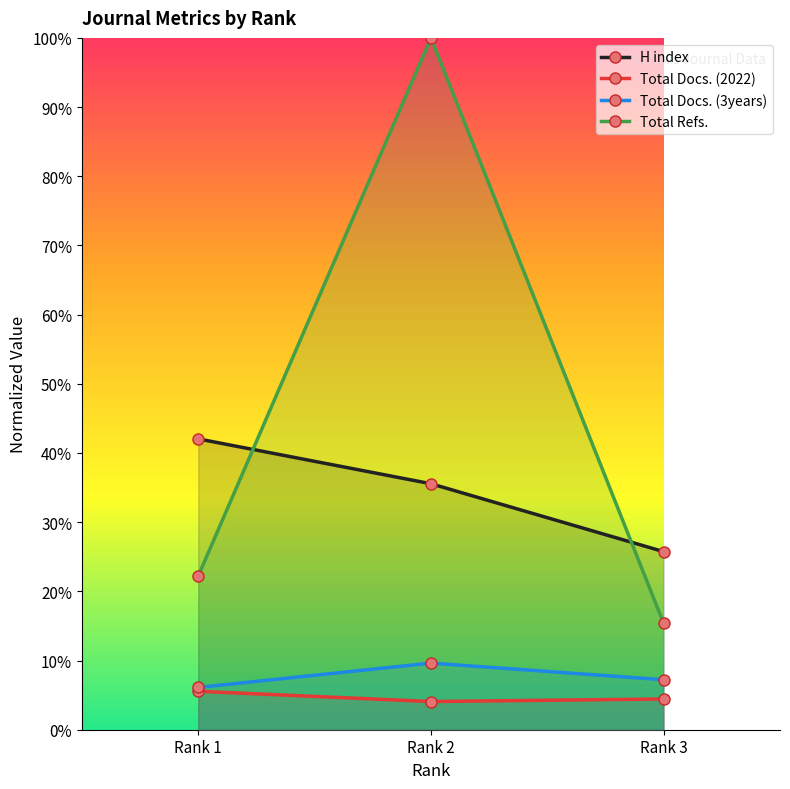

Which series changed the most between Rank 1 and Rank 3?

H index